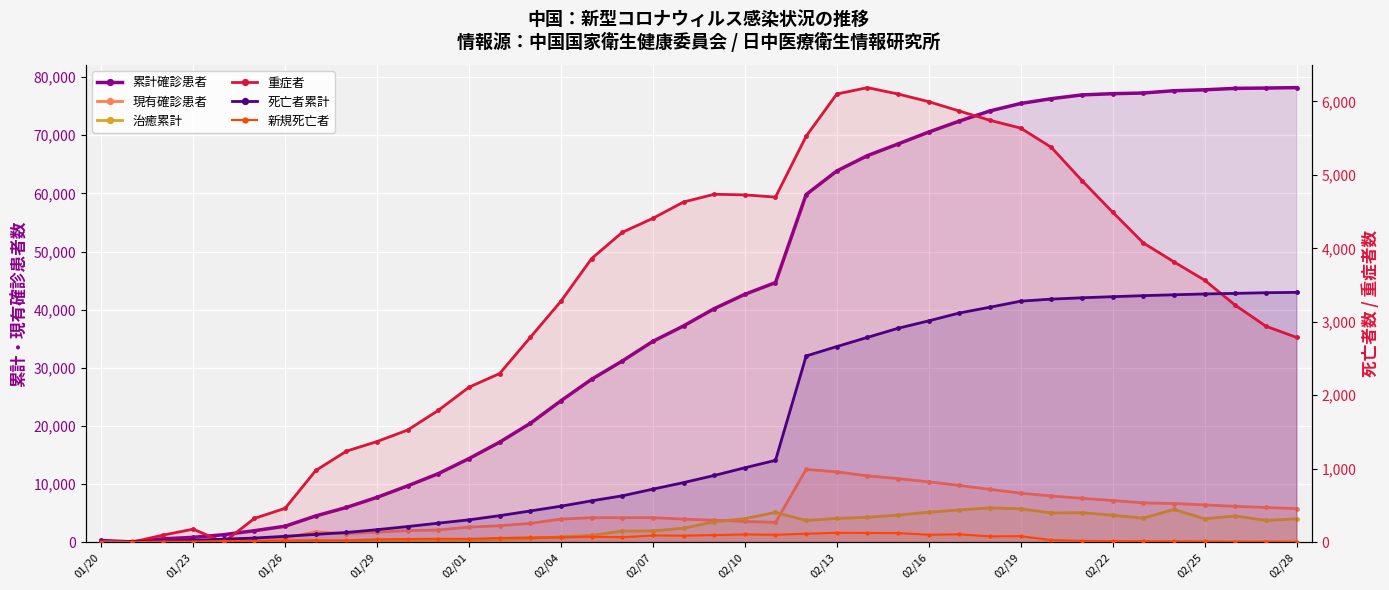

At 37, list the series in order from smallest to largest.

新規死亡者, 重症者, 死亡者累計, 治癒累計, 現有確診患者, 累計確診患者